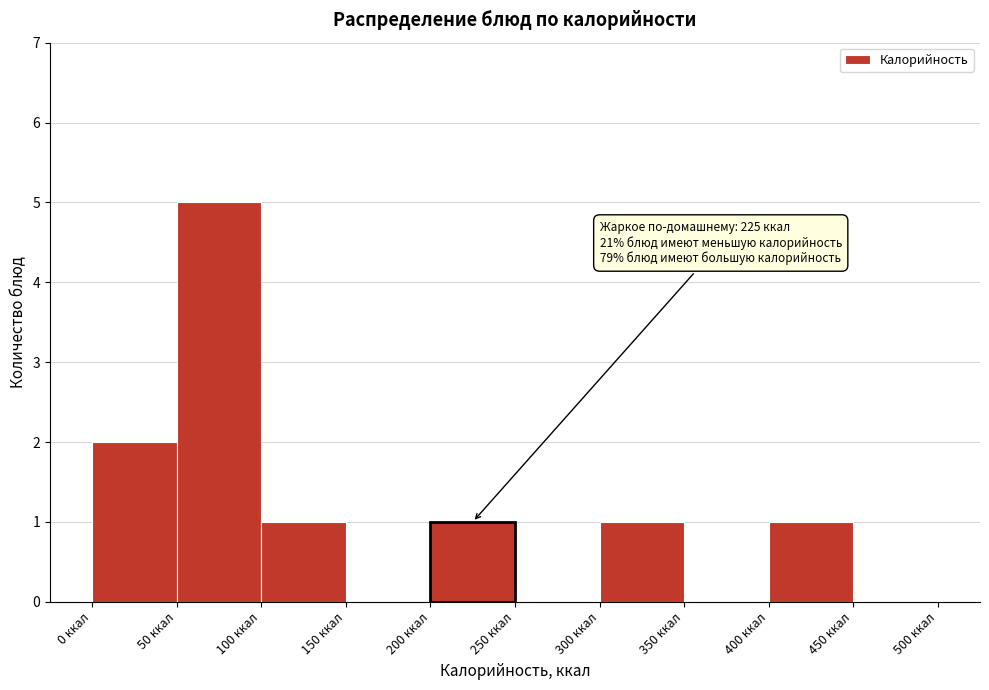

Which range on the x-axis has the tallest bar?

50 to 100